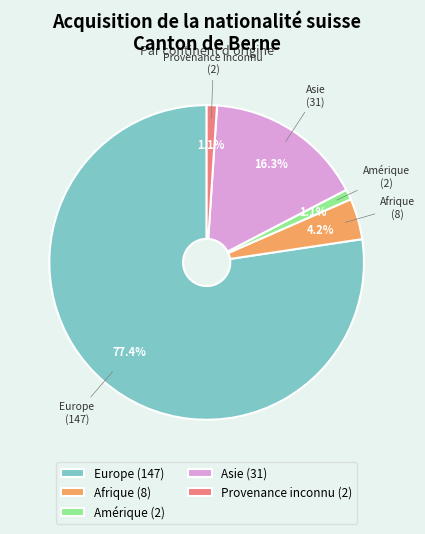

What is the ratio of the value at Europe (147) to the value at Asie (31)?

4.7